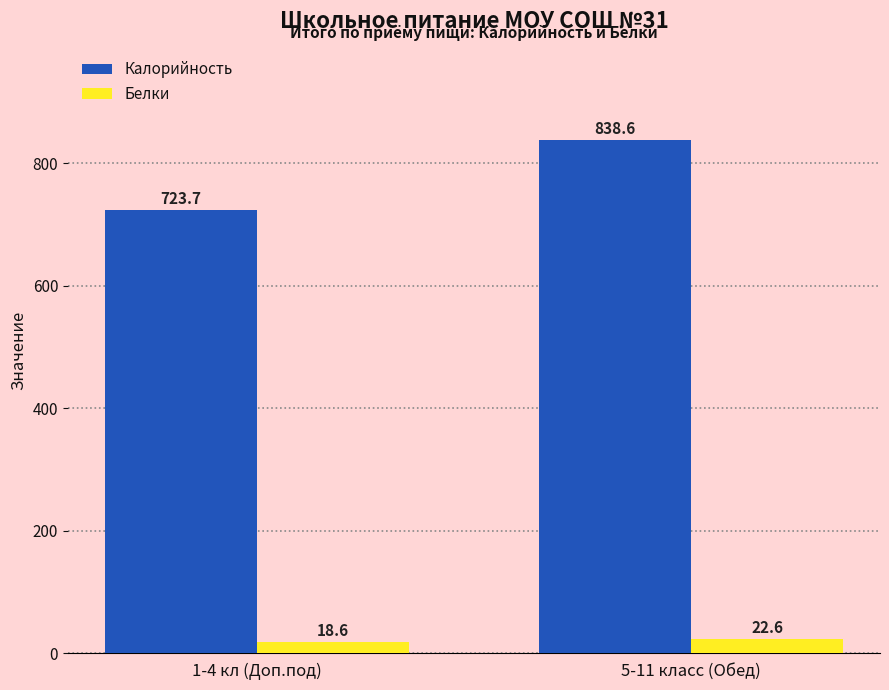

Is the value of Белки at 5-11 класс (Обед) greater than the value of Калорийность at 1-4 кл (Доп.под)?

No